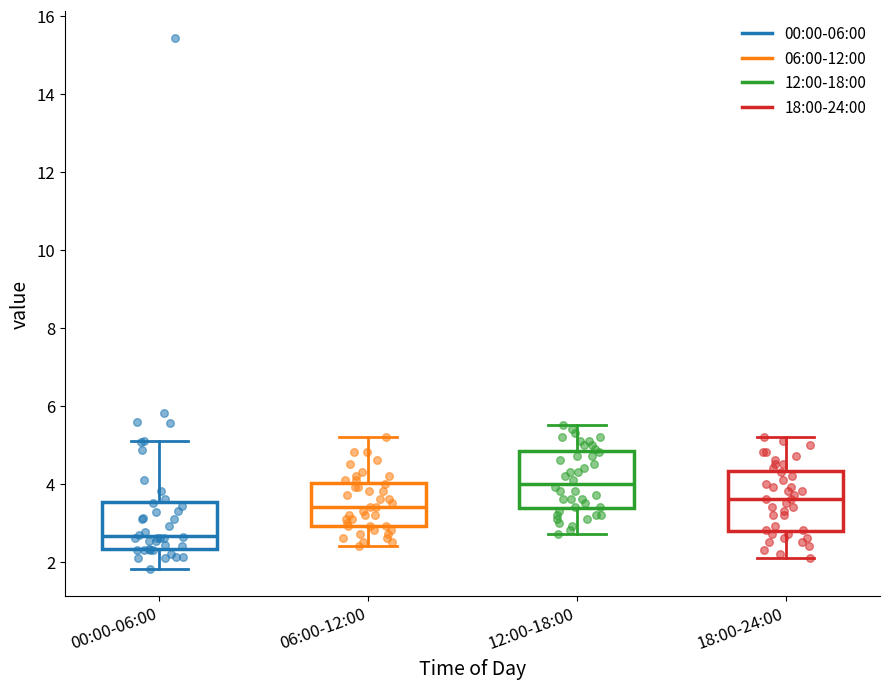

Where does the median line of the box for 00:00-06:00 sit on the y-axis? The values are not printed on the chart, so give them approximately, as read against the axis.

2.6